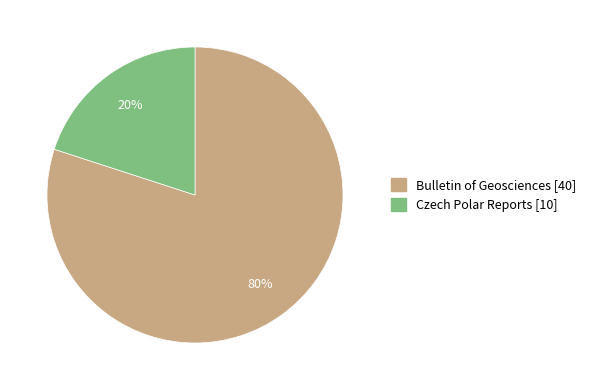

Rank the categories by value from highest to lowest.

Bulletin of Geosciences [40], Czech Polar Reports [10]